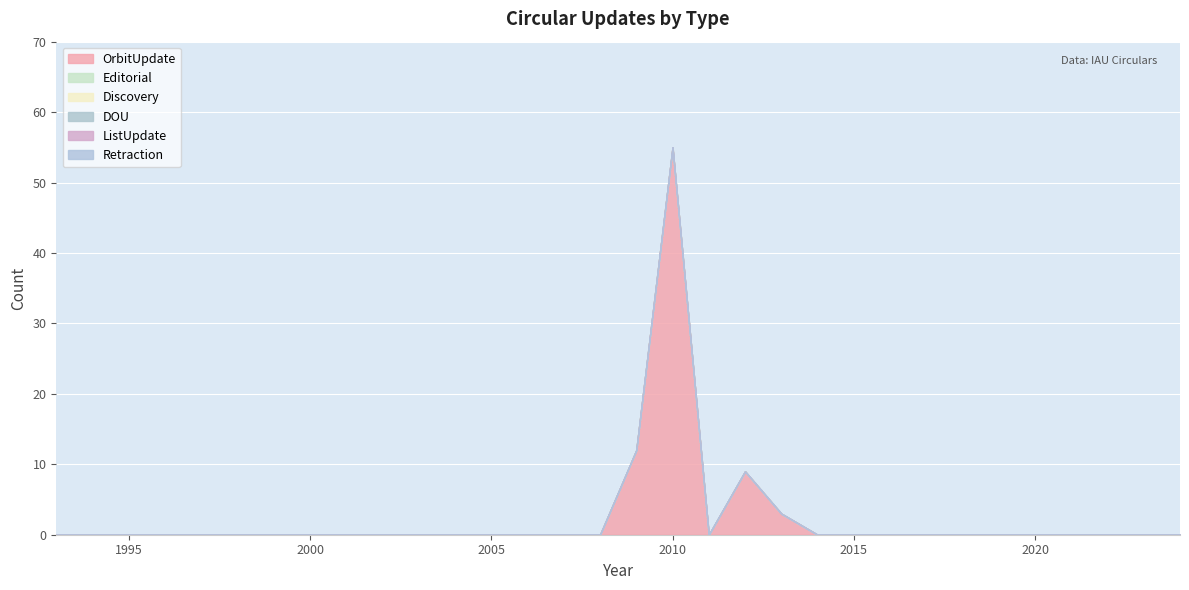

Which label corresponds to the largest value in the chart?

2010